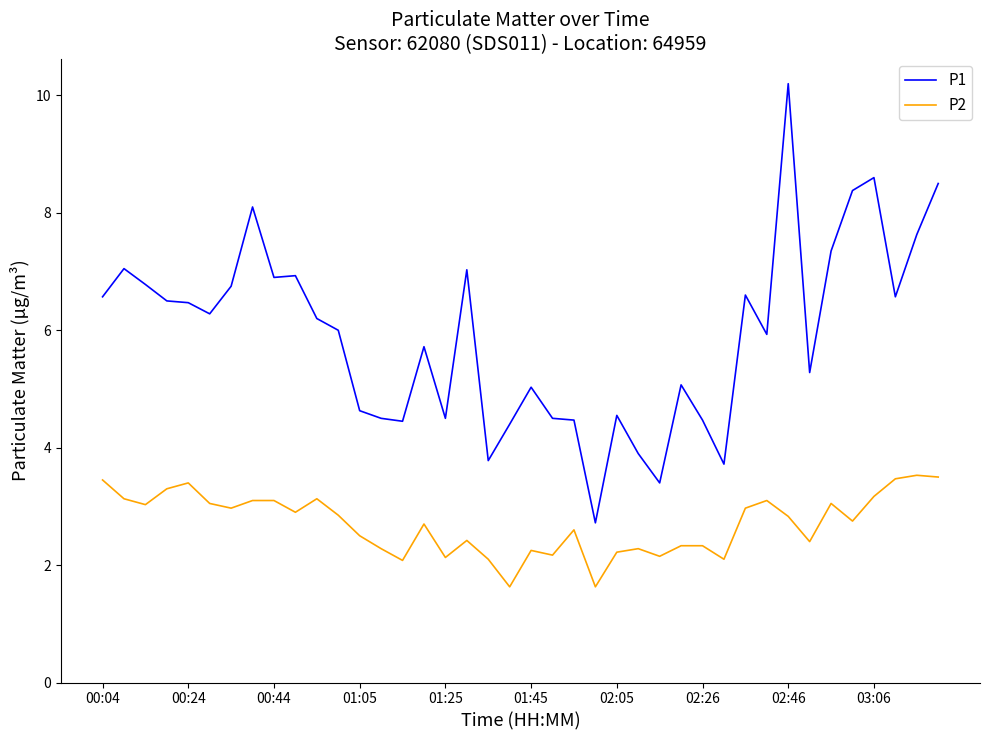

Rank the series by their maximum value, from lowest to highest.

P2, P1